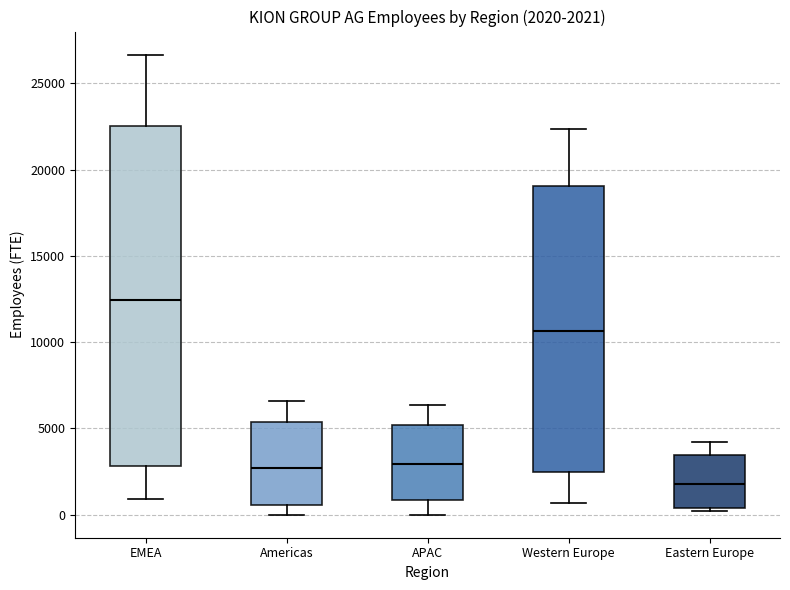

Which box's median line is the lowest?

Eastern Europe